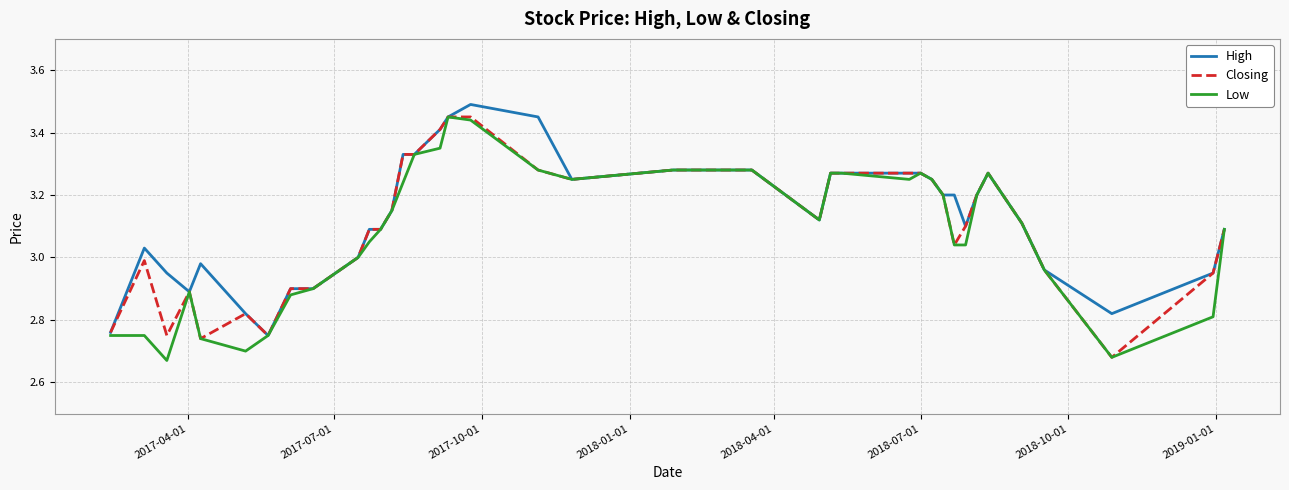

Does the chart display data point markers on the line(s)?

No